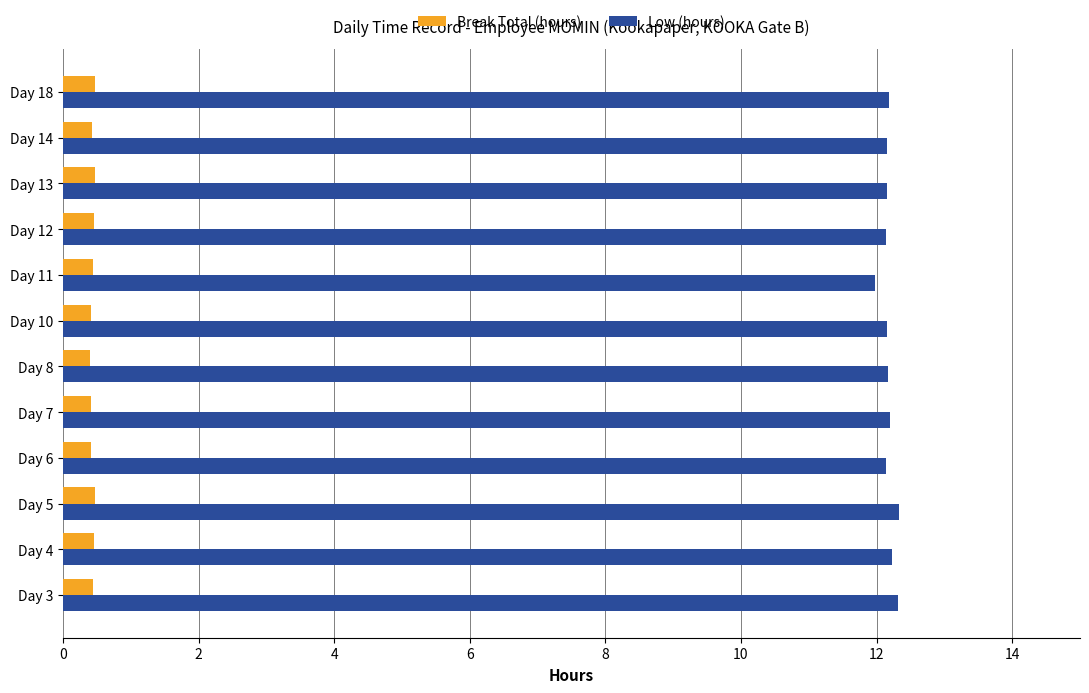

Which series has the widest spread of values?

Low (hours)